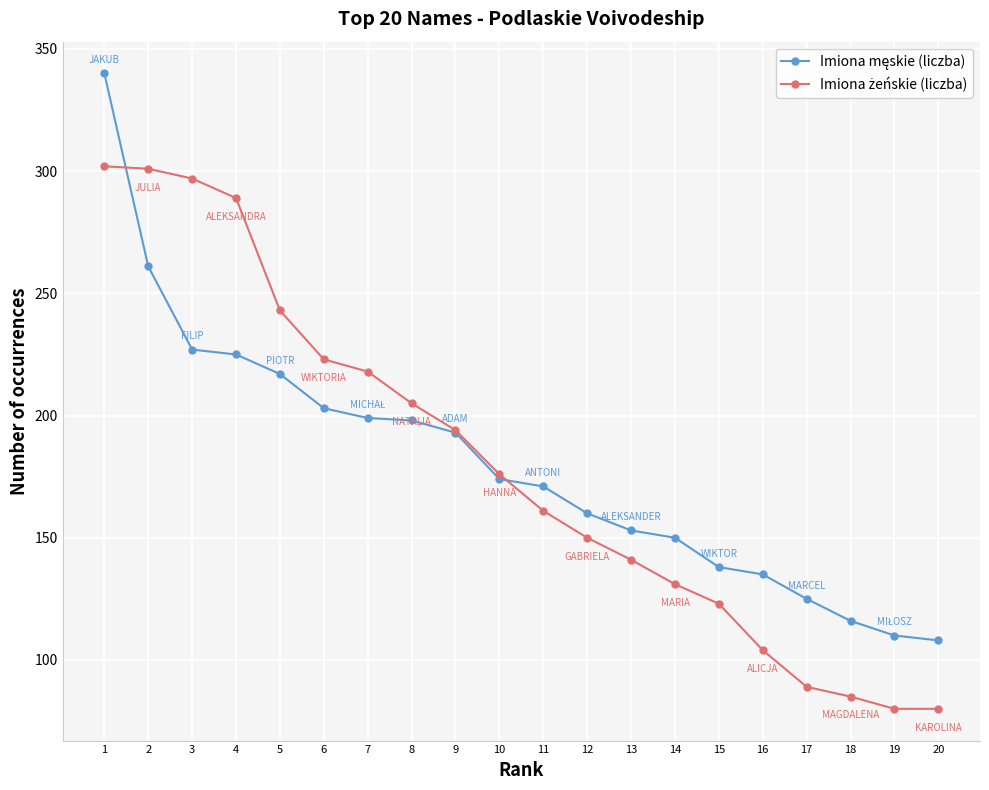

Is this an area chart (filled region under the line)?

No